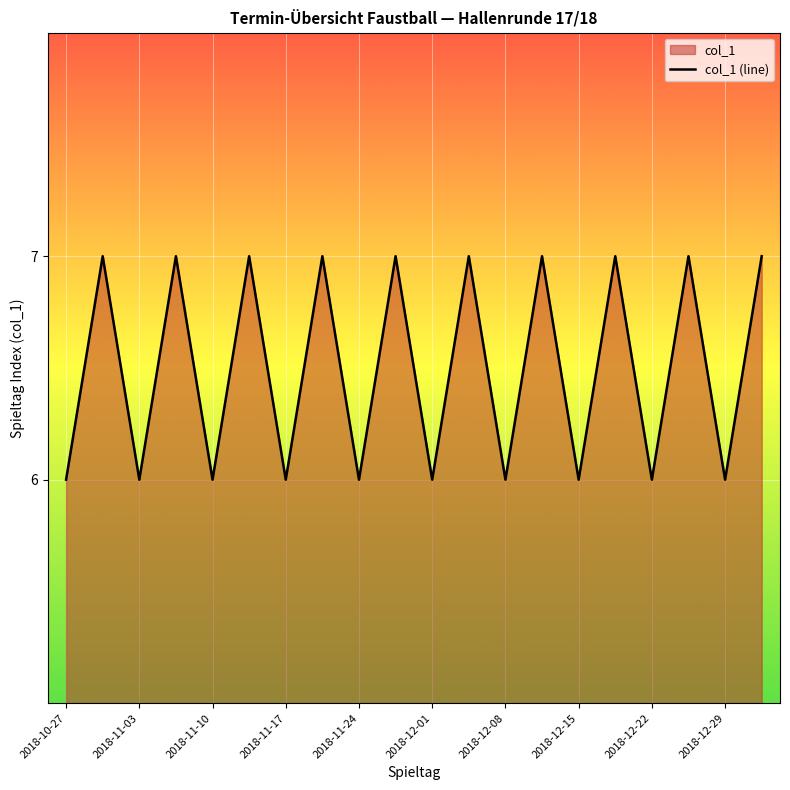

What is the greatest value displayed?

7